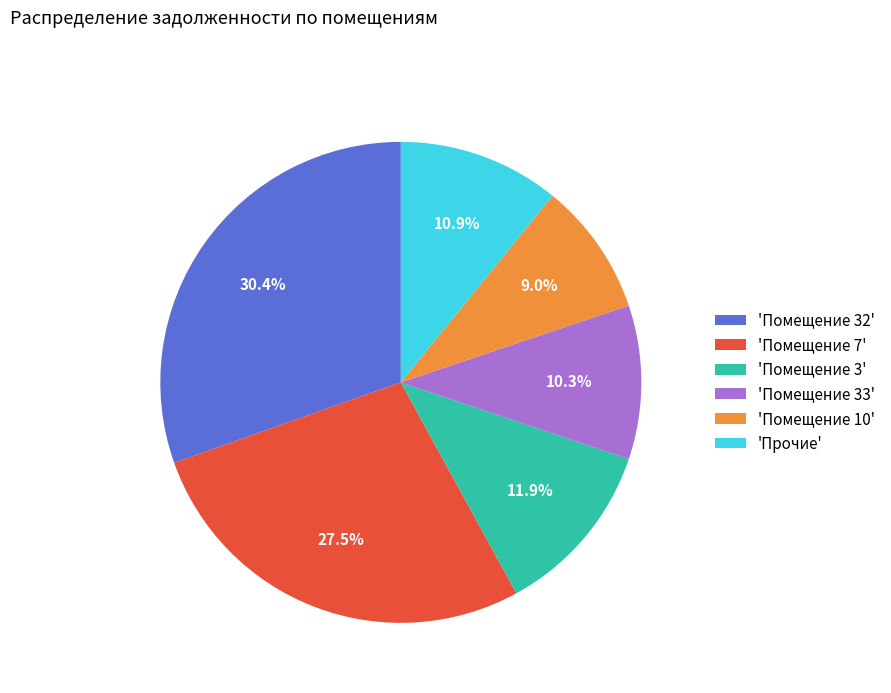

To the nearest percent, what is the average slice percentage?

17%